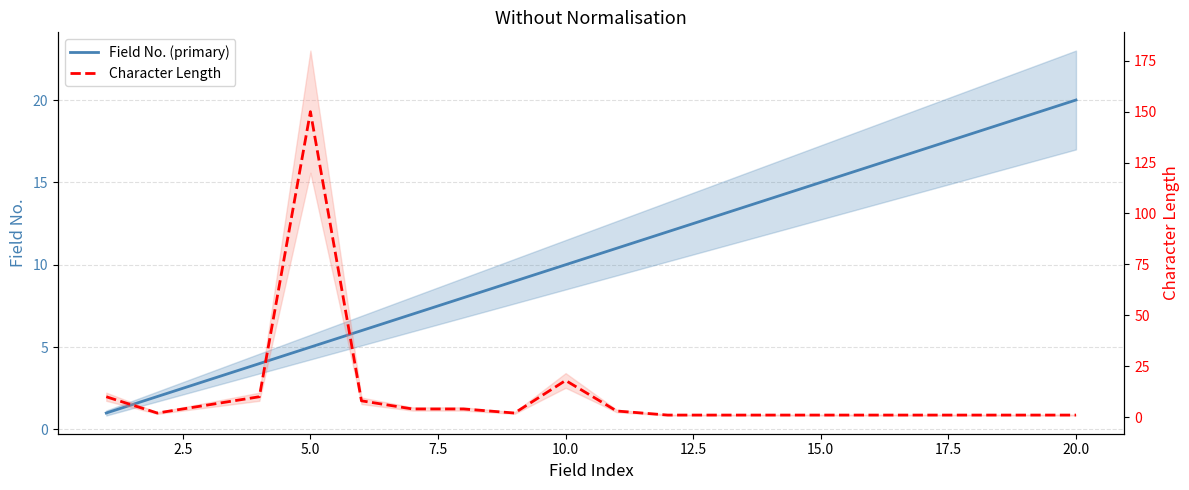

How many series are shown in this chart?

2